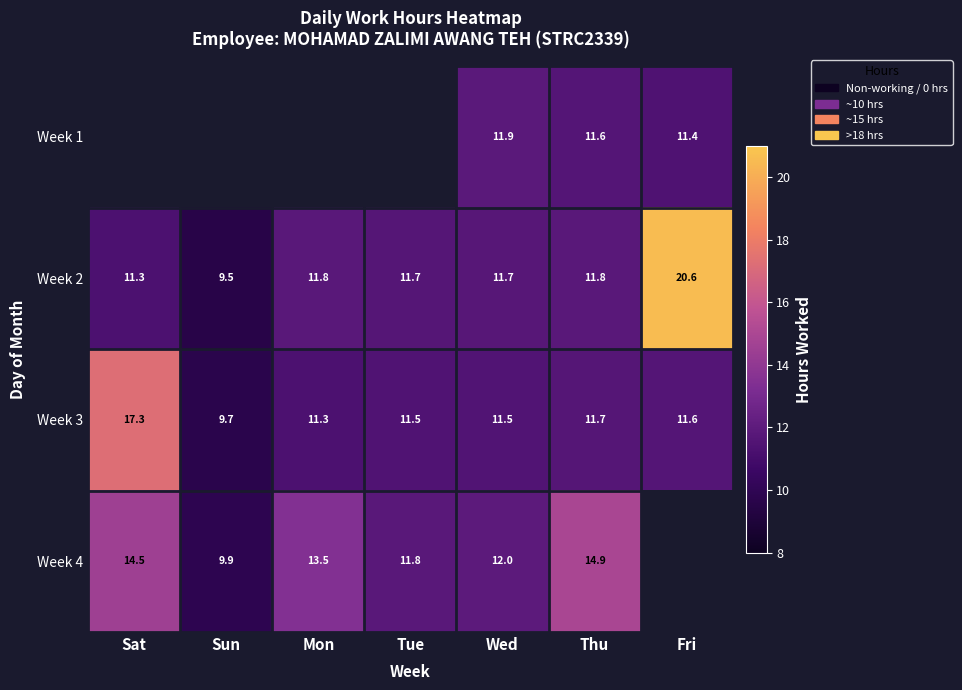

The Week 2 series shows 11.3 at Sat. True or false?

True